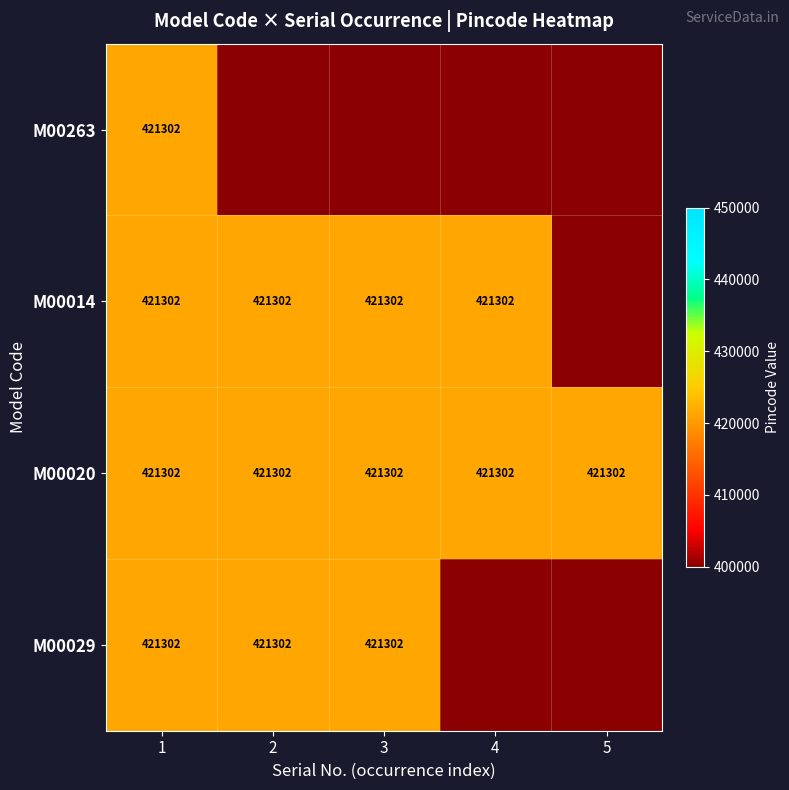

What is the difference between the highest and lowest values at 3?

421302